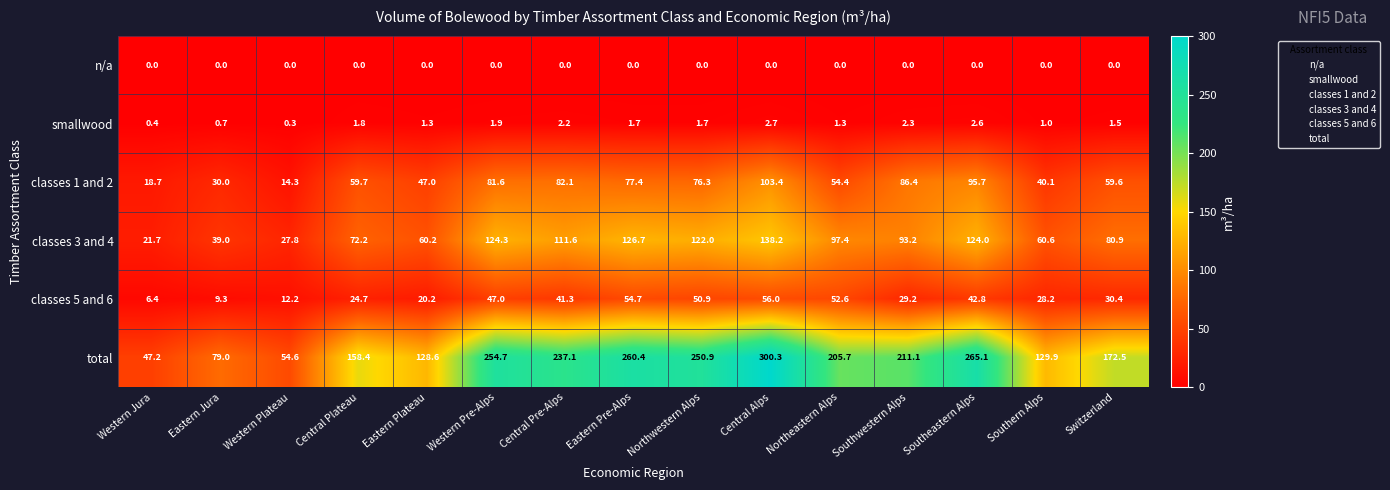

Rank the series at Switzerland from lowest to highest value.

n/a, smallwood, classes 5 and 6, classes 1 and 2, classes 3 and 4, total